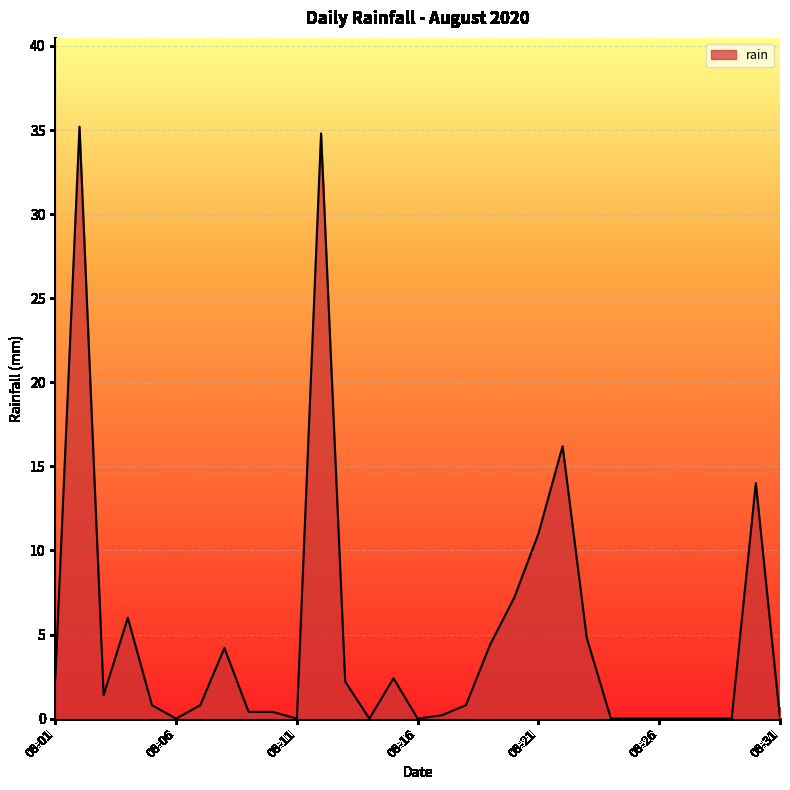

What is the greatest value displayed?

35.2